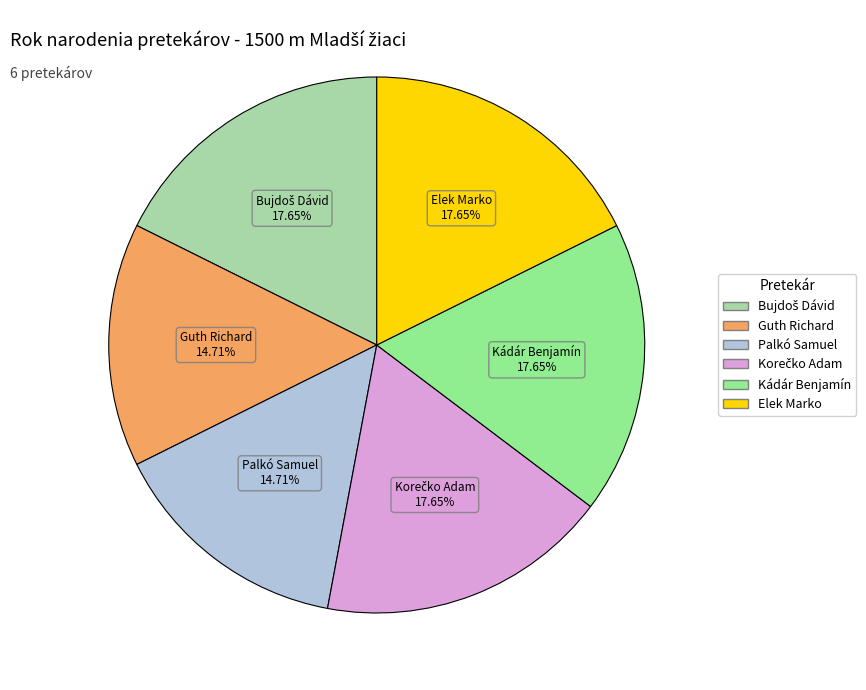

Does Palkó Samuel represent more than half of the total?

No